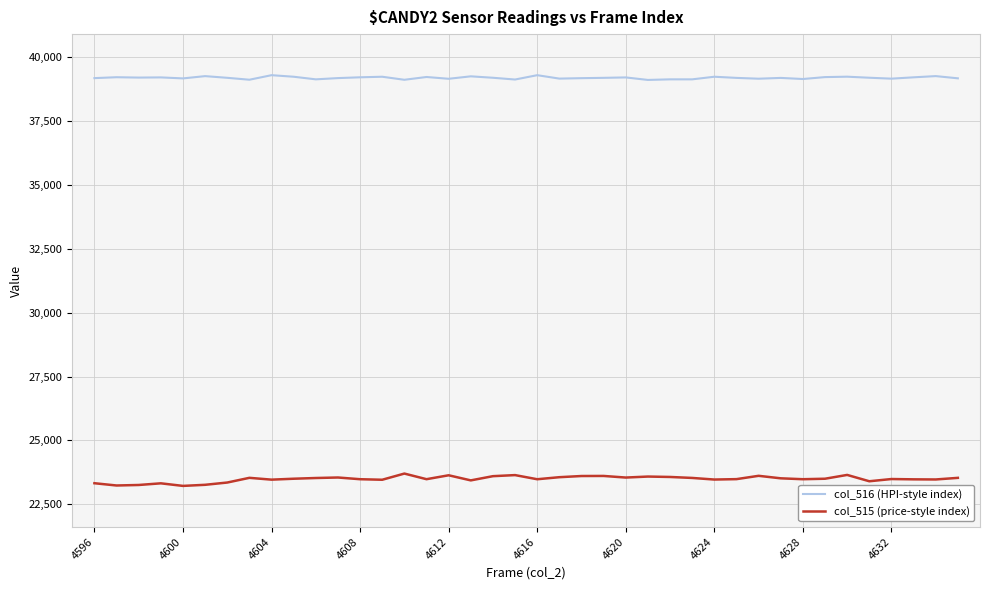

True or false: col_515 (price-style index) and col_516 (HPI-style index) intersect in this chart.

False